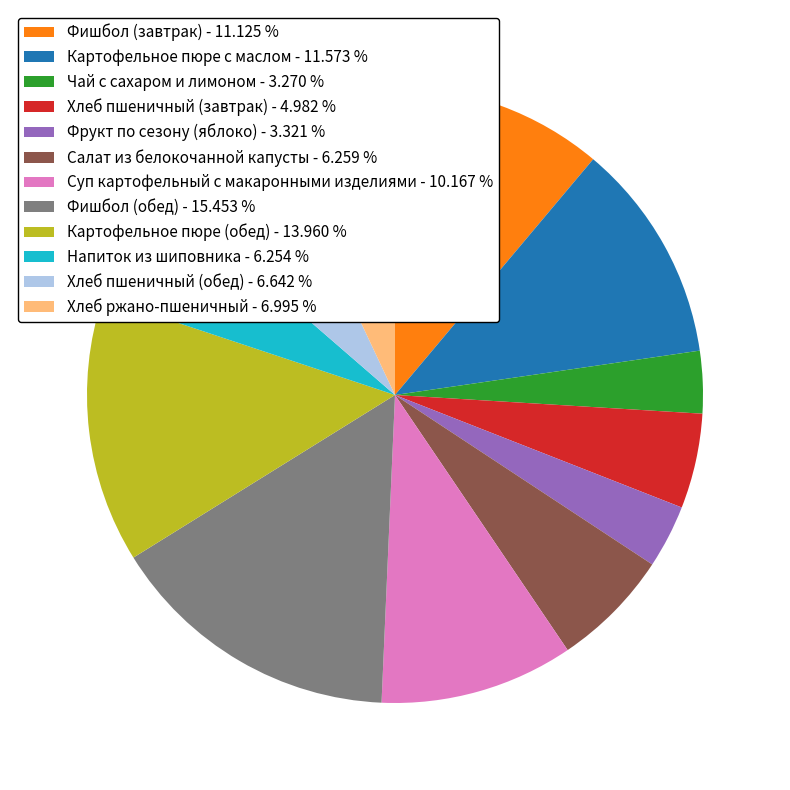

Is there a majority slice in this chart?

No